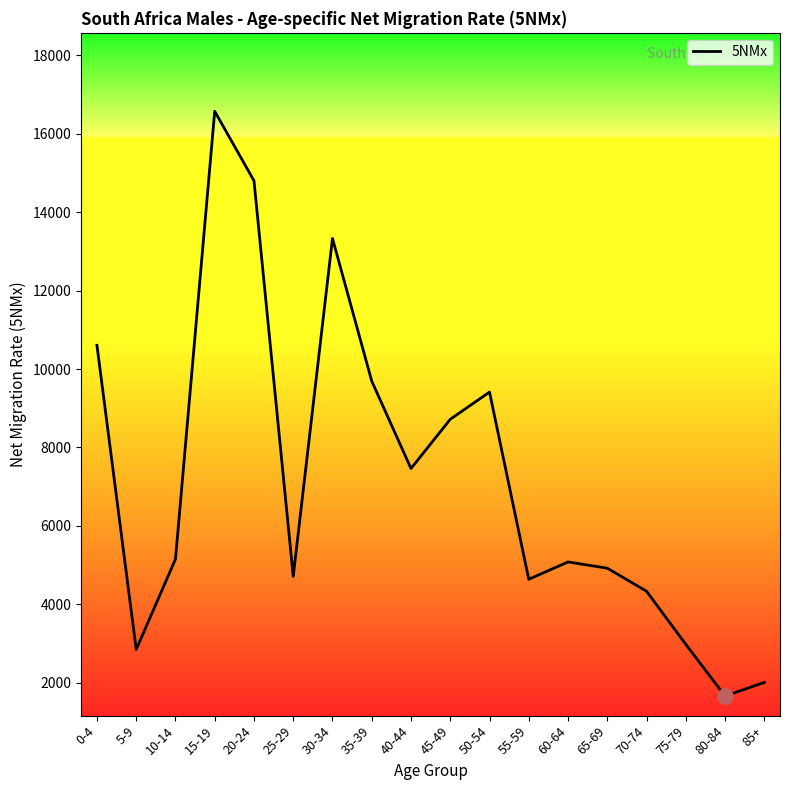

Between 10-14 and 20-24, which is larger?

20-24